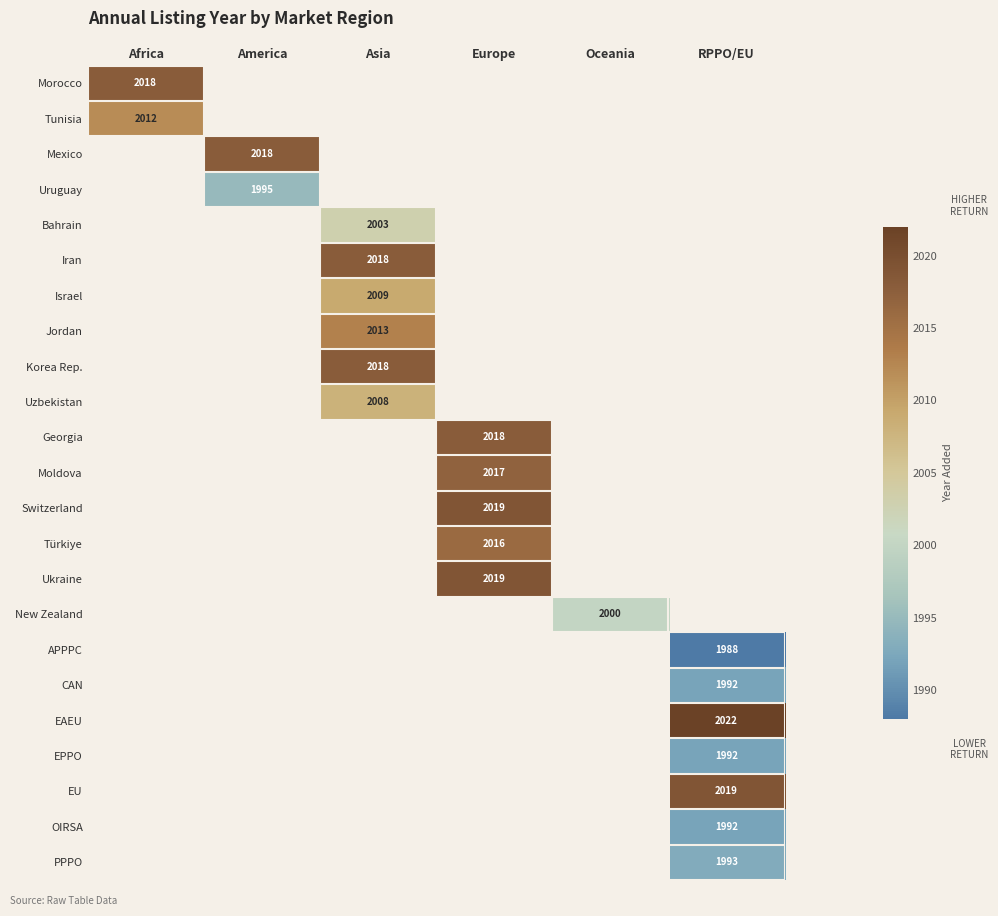

Which category has the highest value across all series?

RPPO/EU